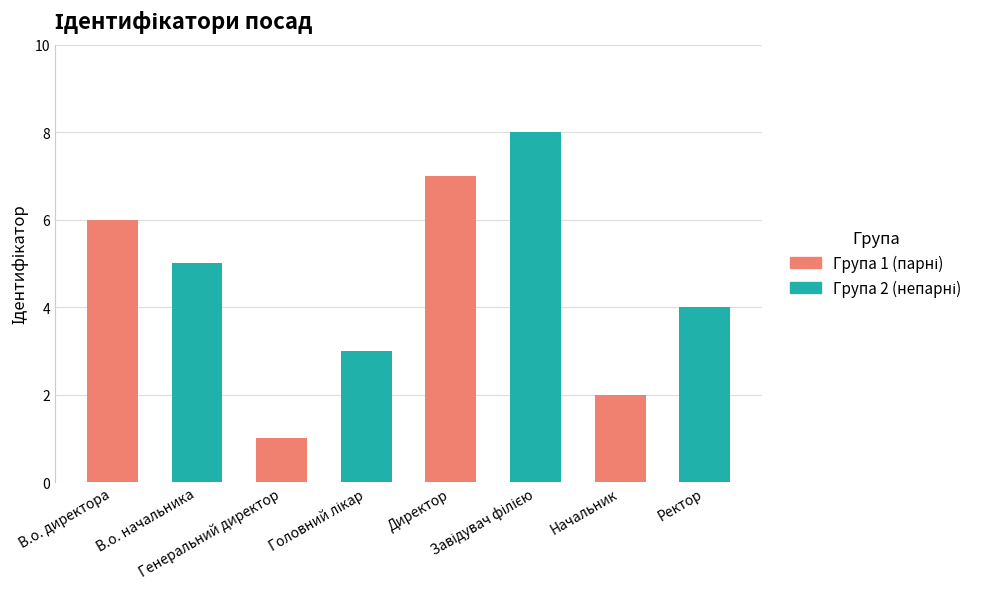

What is the maximum value shown in the chart?

8